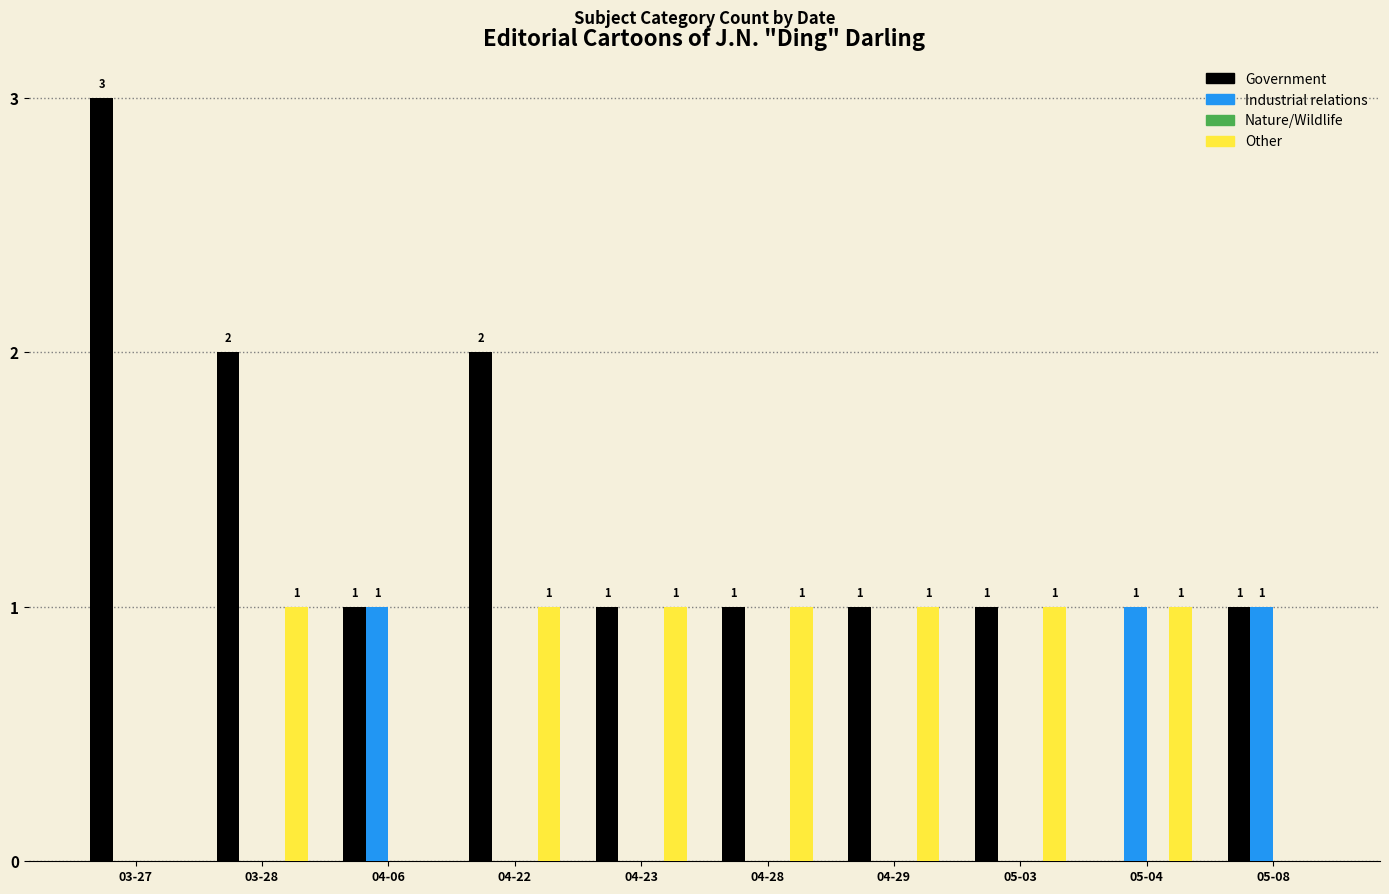

Which series has the widest spread of values?

Government